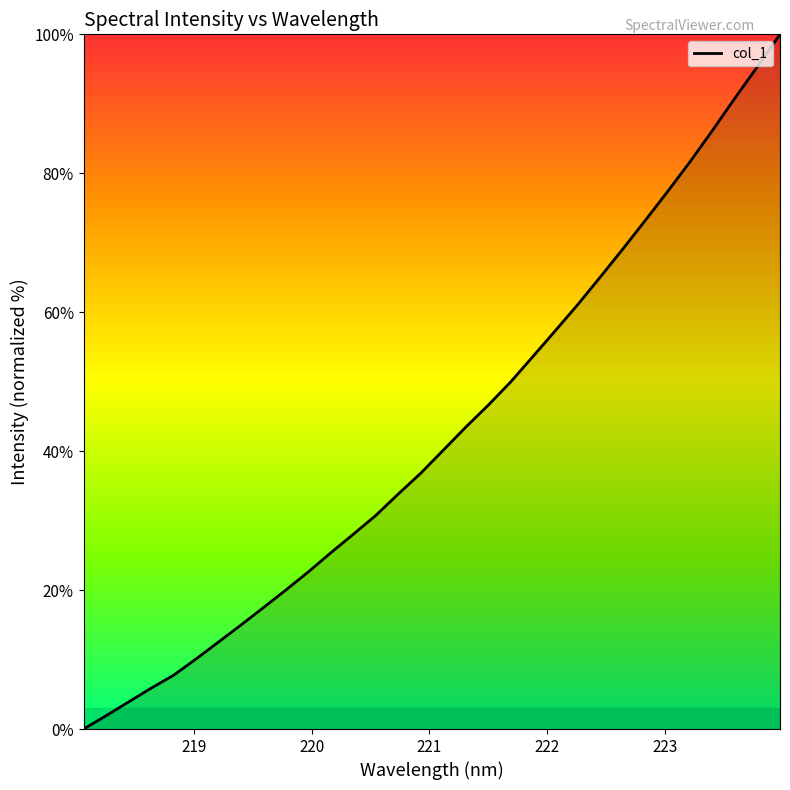

What is the difference between the maximum and minimum values?

100.0